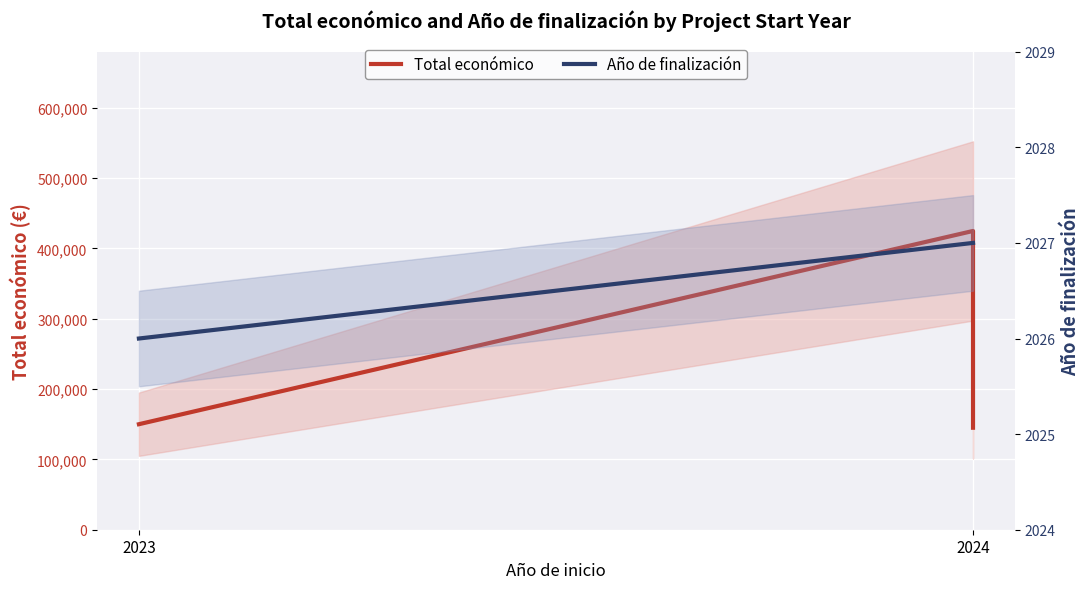

How many categories are shown in the chart?

3